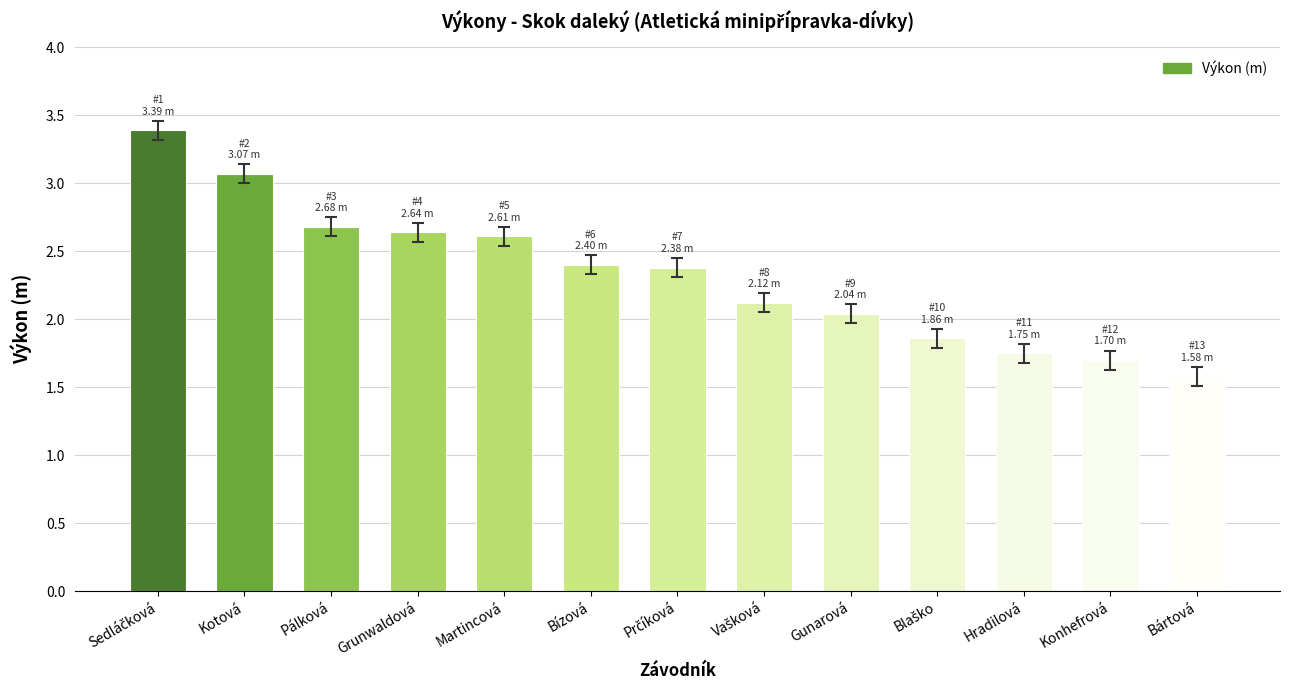

Between Hradilová and Bártová, which is larger?

Hradilová